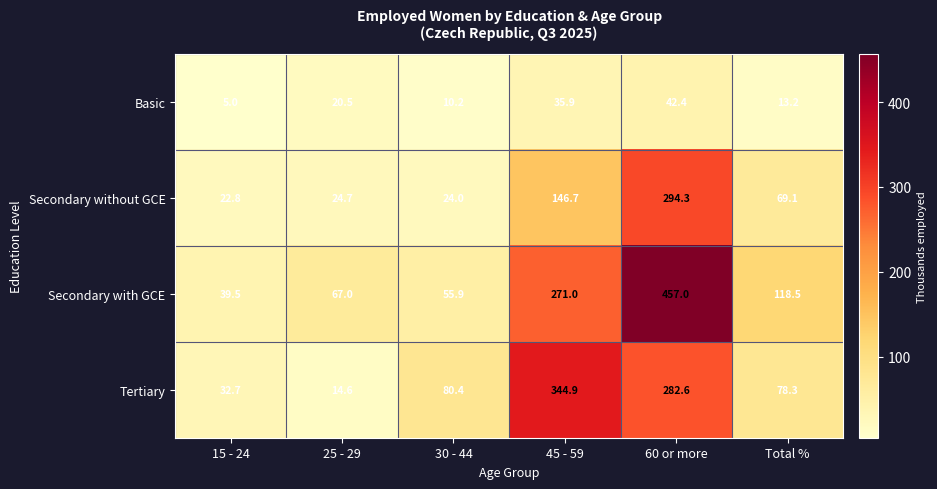

At how many categories does at least one series exceed 419?

1